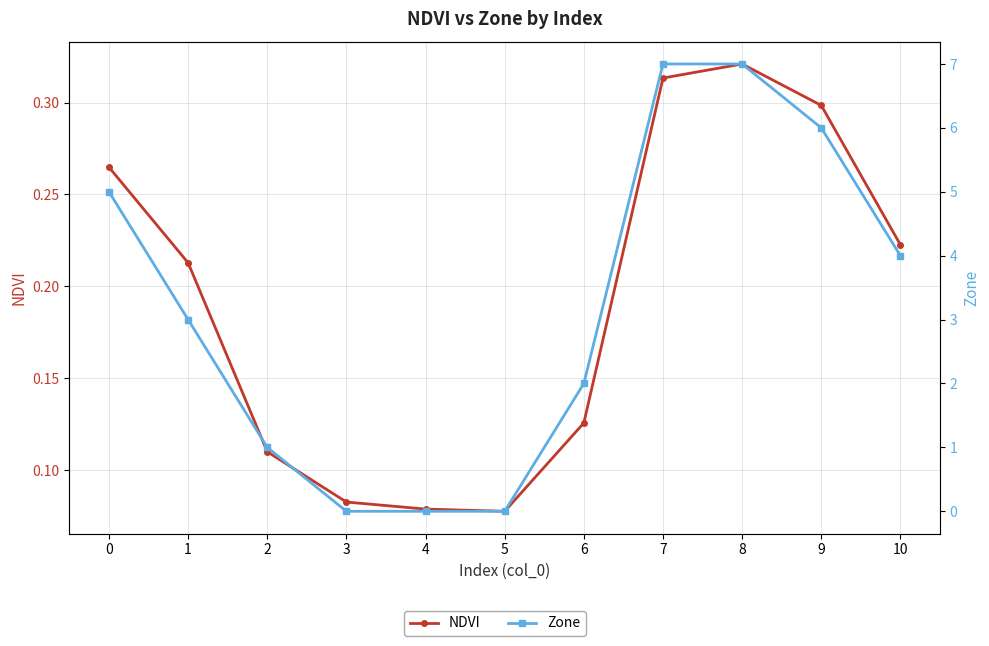

List the labels in order of NDVI value, largest first.

8, 7, 9, 0, 10, 1, 6, 2, 3, 4, 5